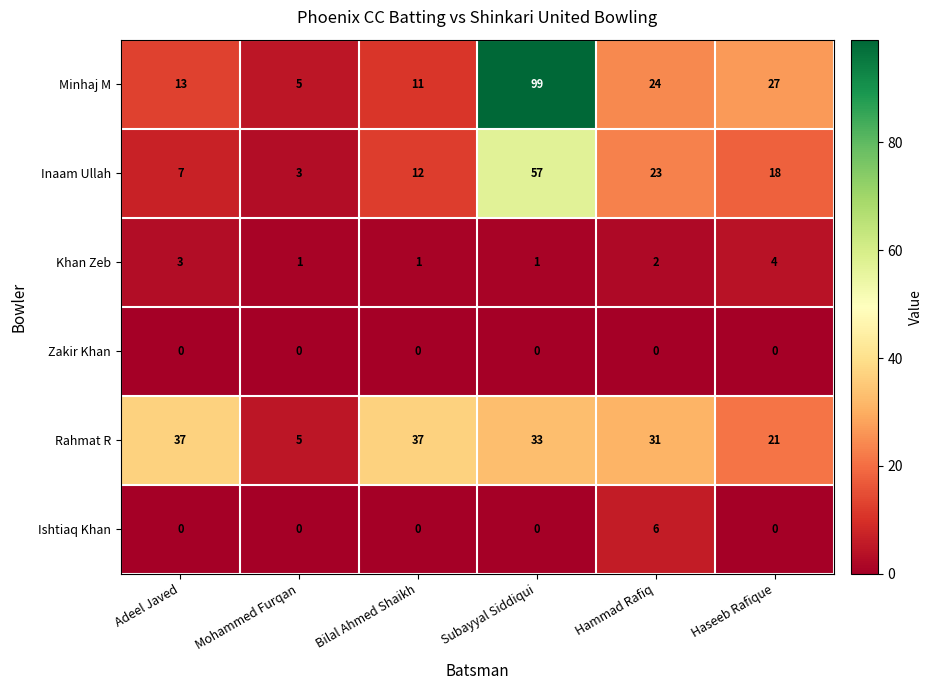

The Minhaj M series shows 13 at Adeel Javed. True or false?

True